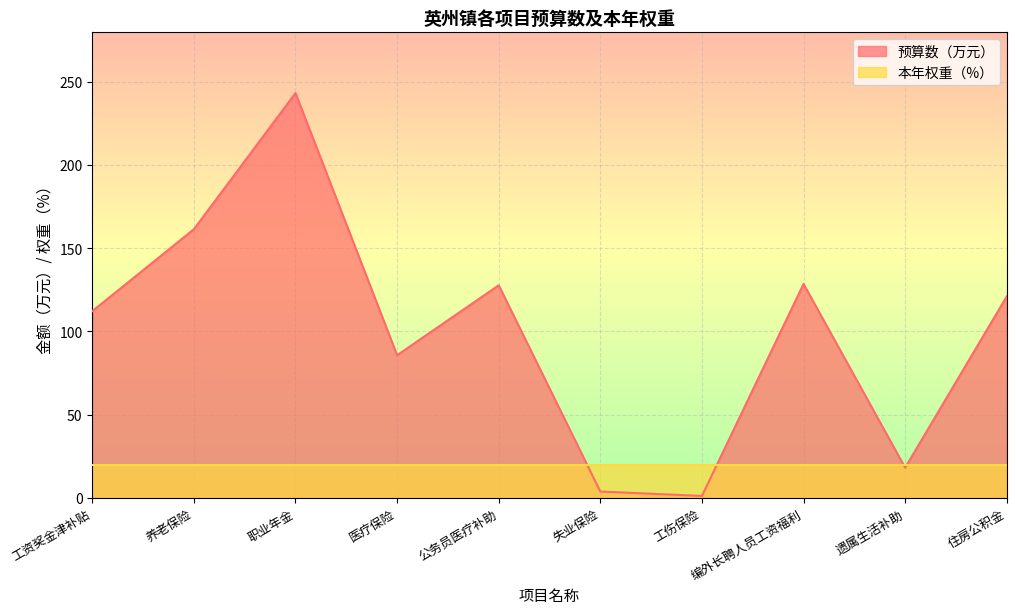

The value at 医疗保险 is 41.7. True or false?

False